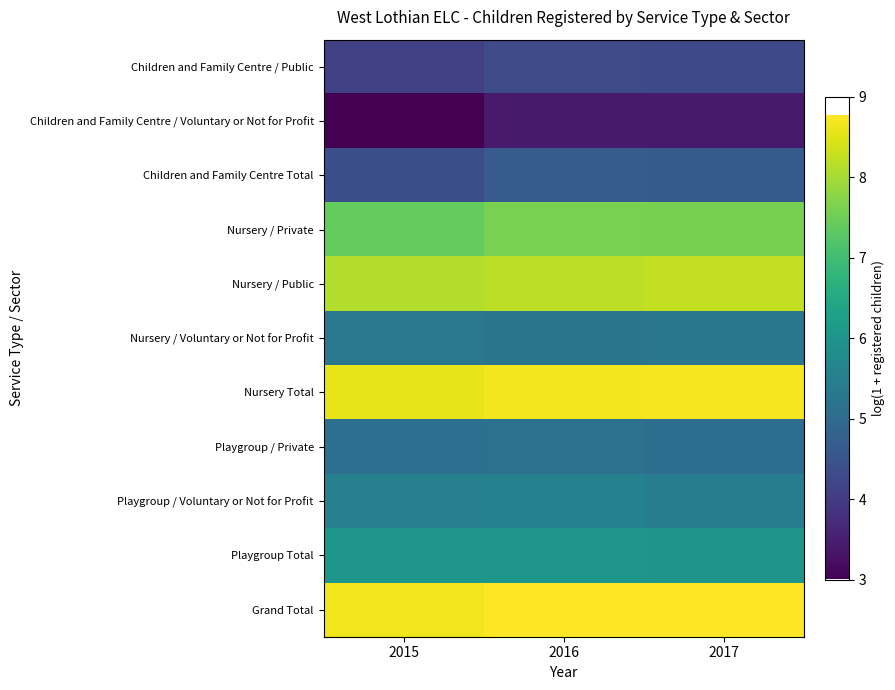

What is the difference between the highest and lowest values at 2015?

5.6